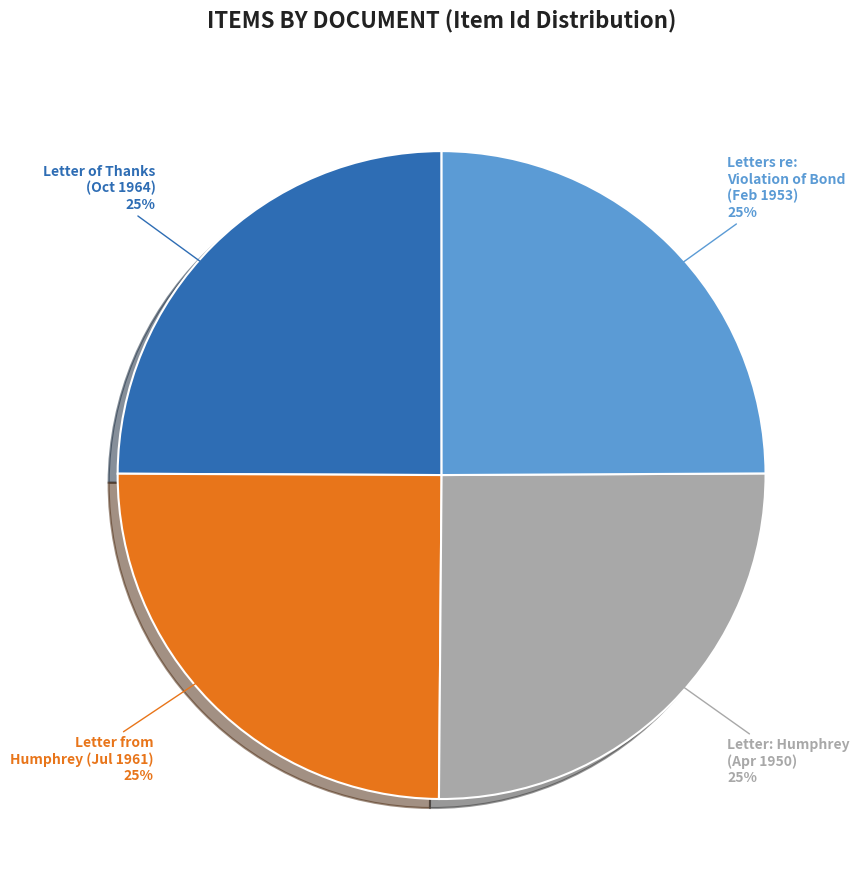

The Letter from Humphrey (Jul 1961) slice represents 25% of the pie. True or false?

True